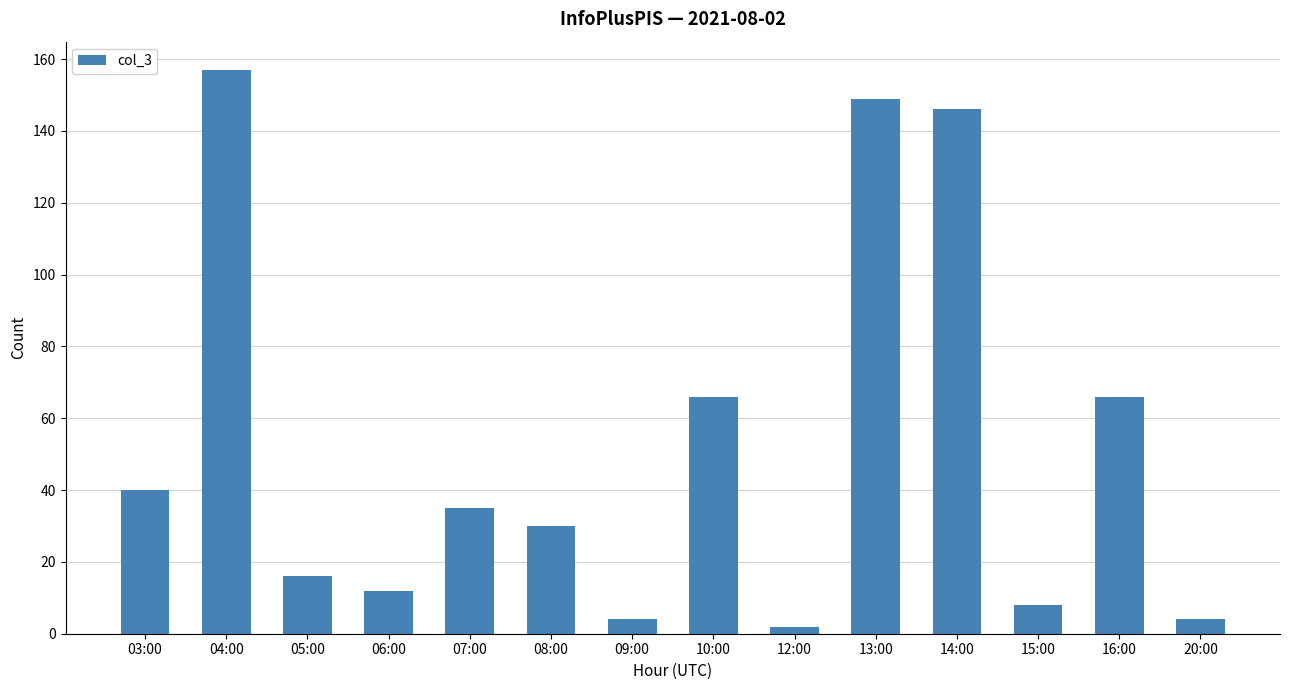

Which category has the highest value across all series?

04:00